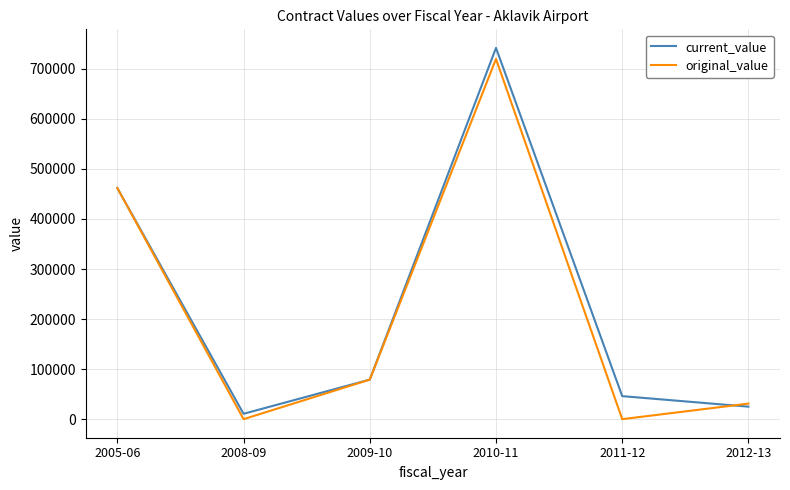

What are all the series names shown in the legend?

current_value, original_value